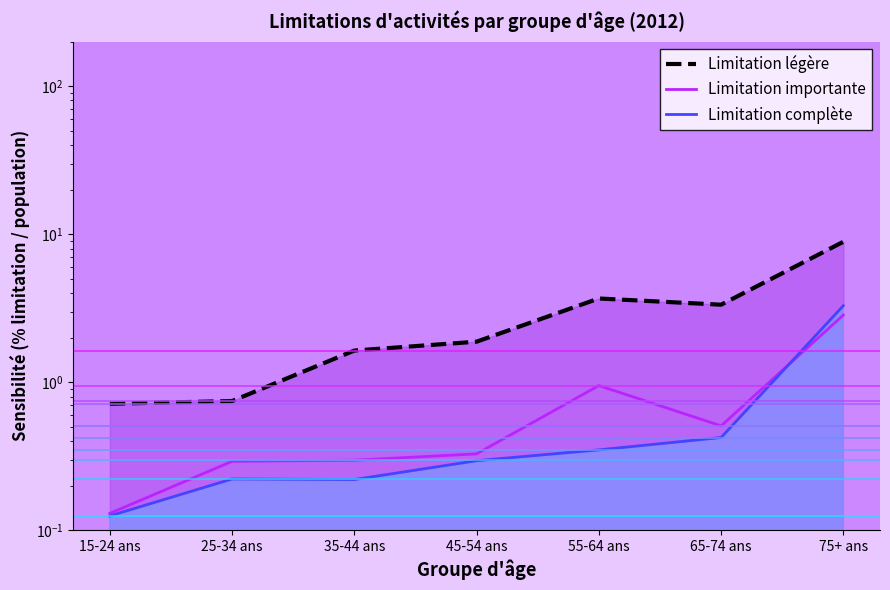

The Limitation importante series shows 0.1 at 15-24 ans. True or false?

True